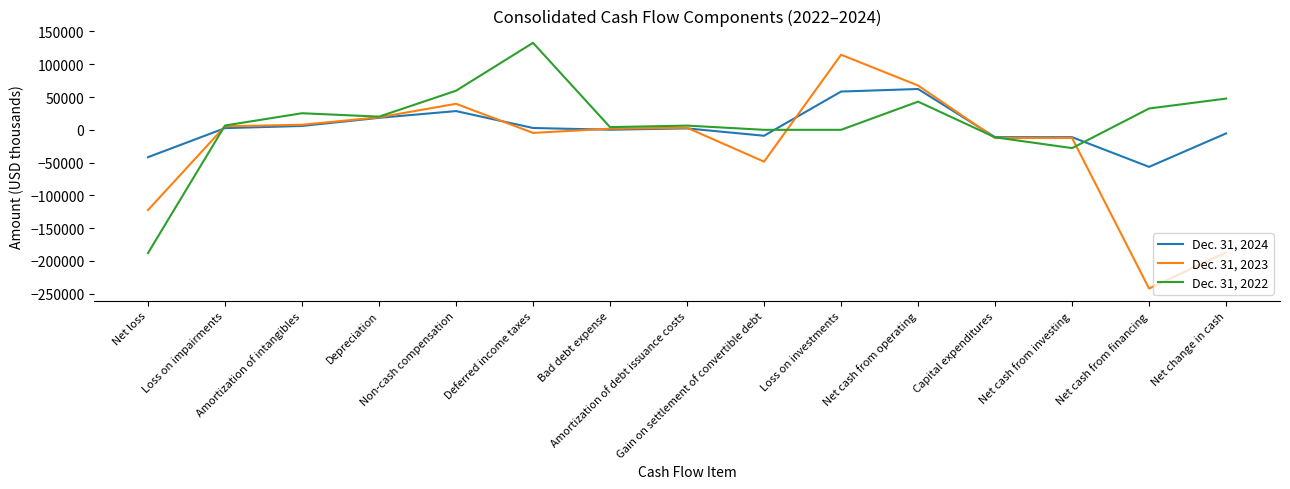

True or false: Dec. 31, 2022 and Dec. 31, 2023 intersect in this chart.

True